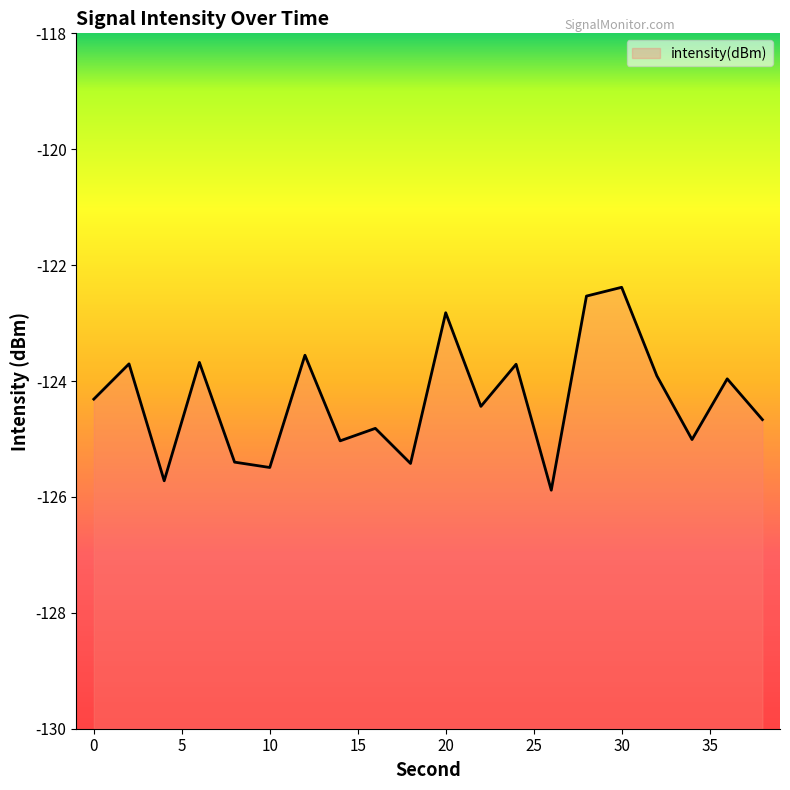

What is the sum of the values at 8 and 32?

-249.3